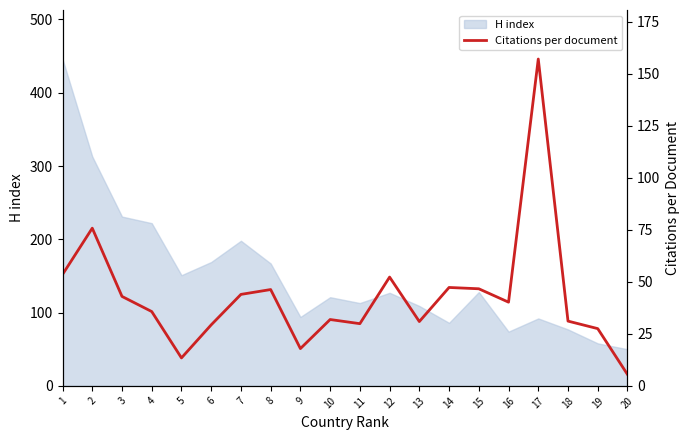

How many points are lower than both their immediate neighbors (excluding endpoints)?

5